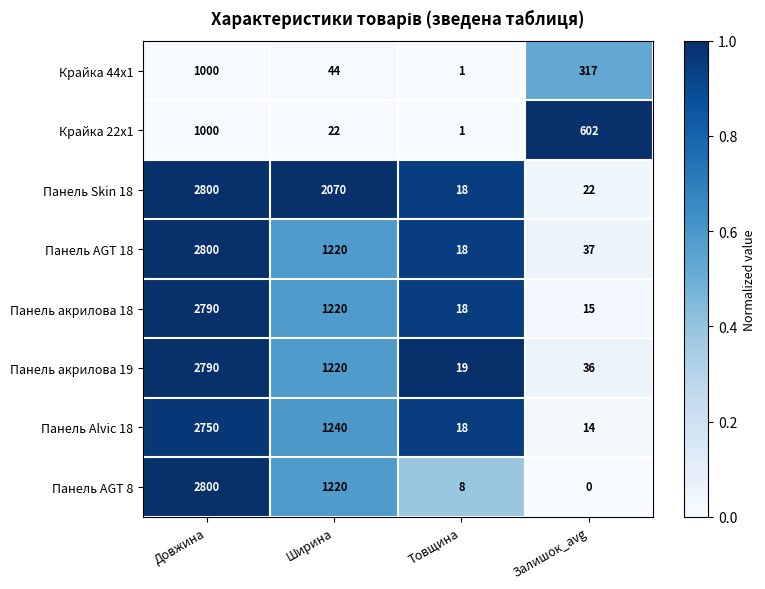

What is the sum of the Панель AGT 8 values at Товщина and Довжина?

2808